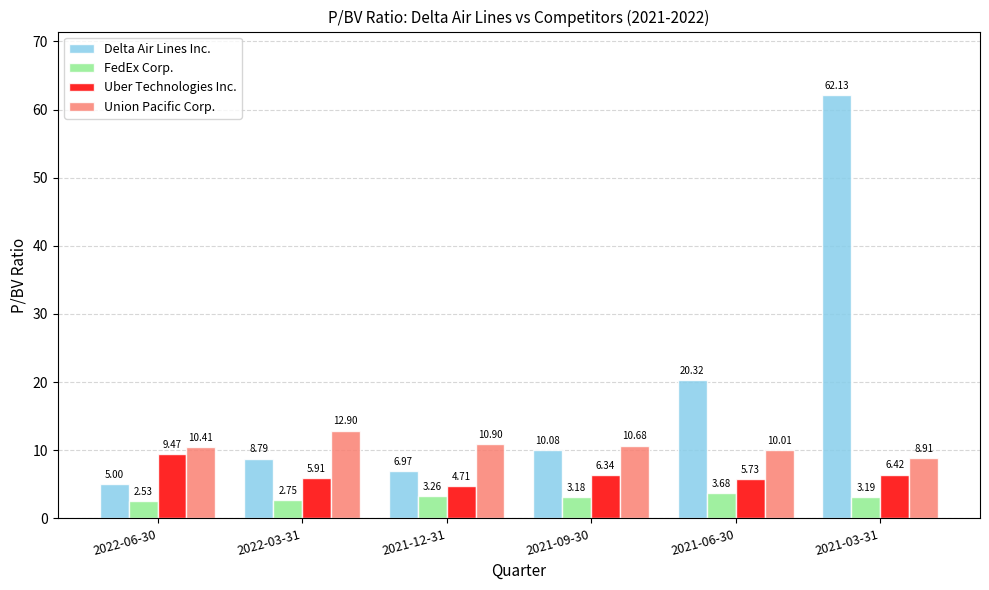

What is the sum of all Union Pacific Corp. values?

63.8